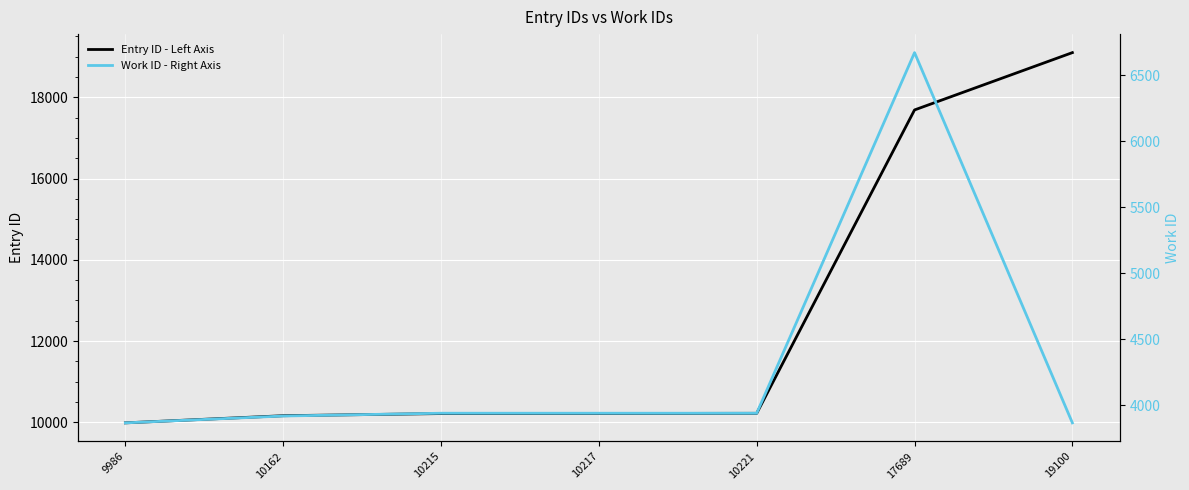

At which label does Work ID - Right Axis reach its peak?

17689